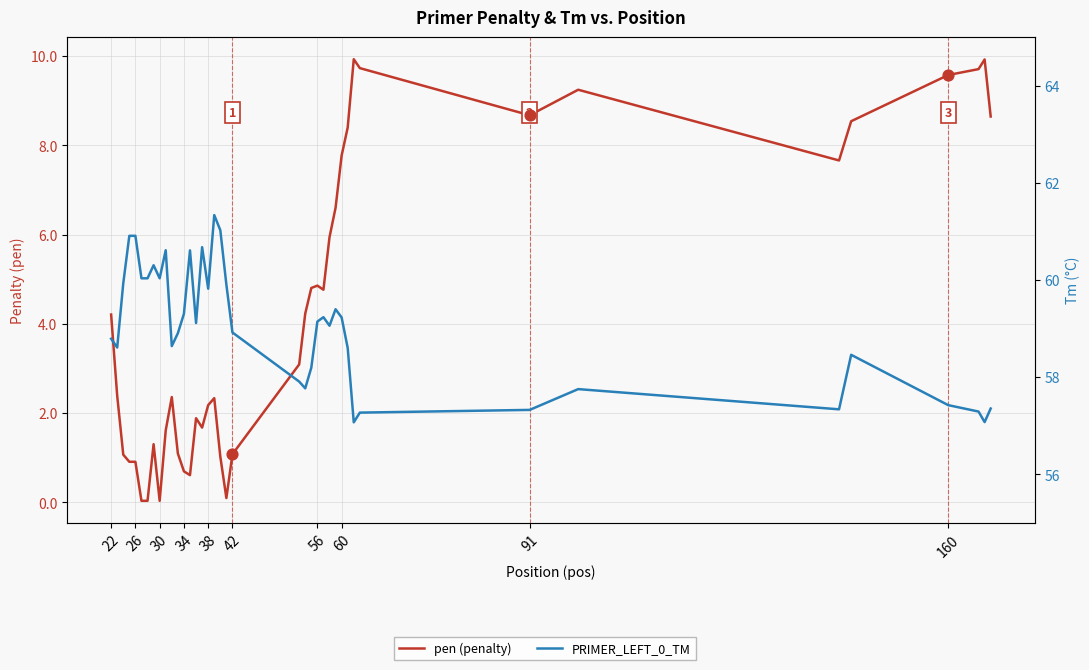

Which series contains the lowest Y value?

pen (penalty)